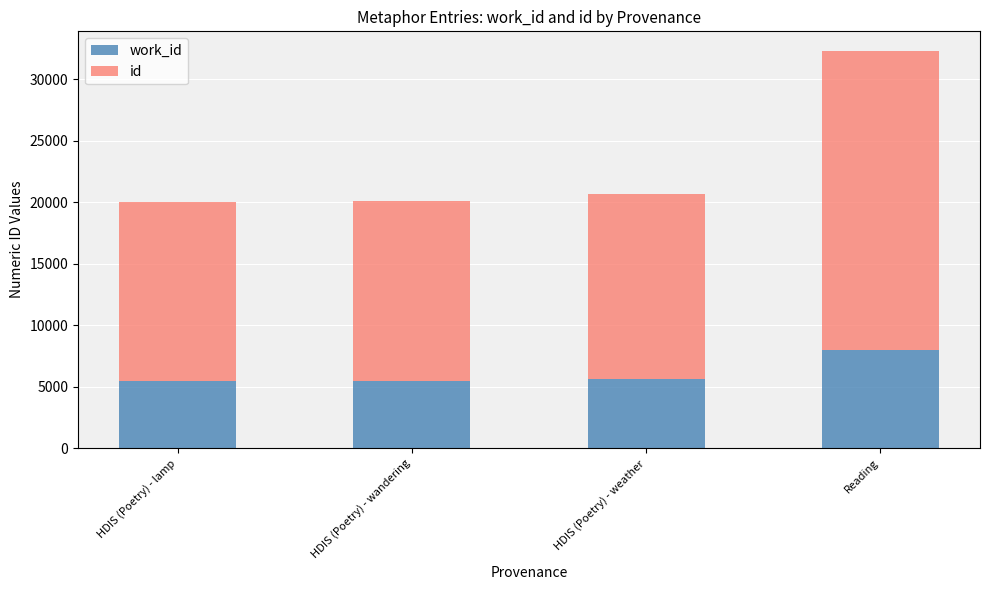

At which category is the sum across all series the highest?

Reading